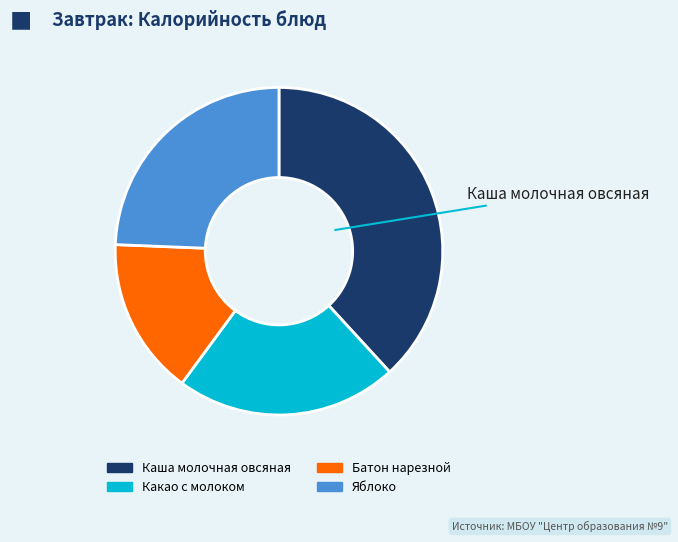

Does Какао с молоком account for over 50% of the chart?

No